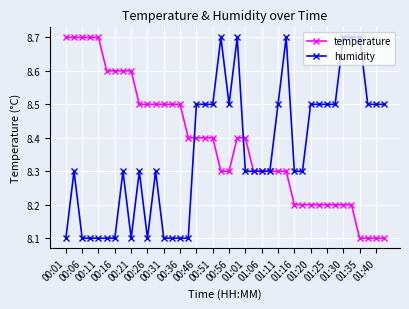

Count the temperature values in the range 8 to 9.

40